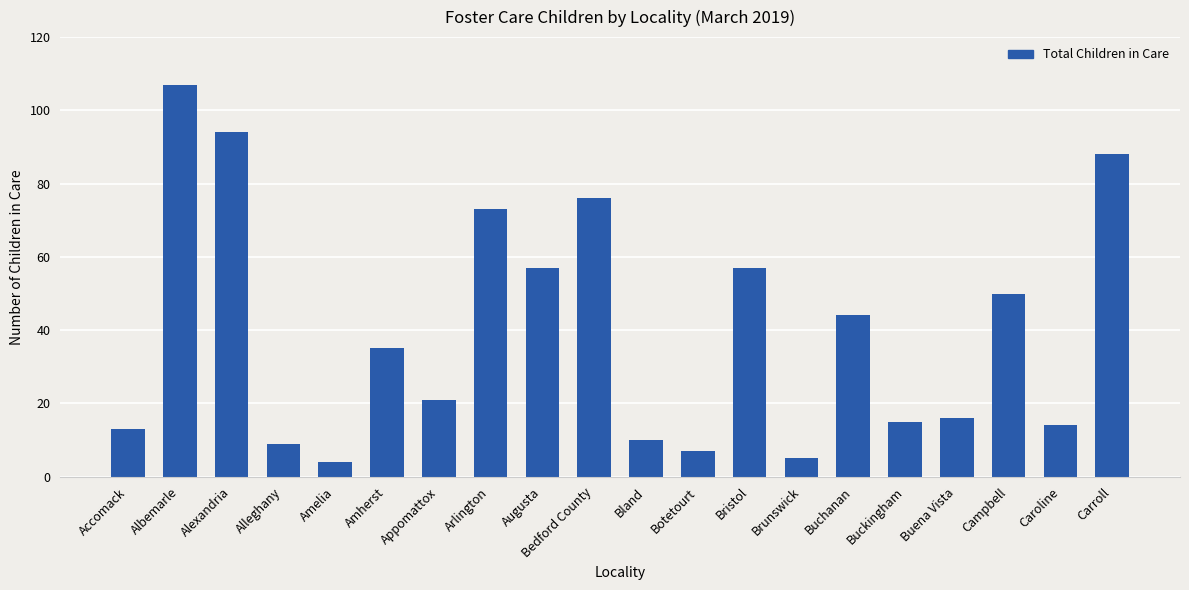

At which label does the data first exceed 35?

Albemarle